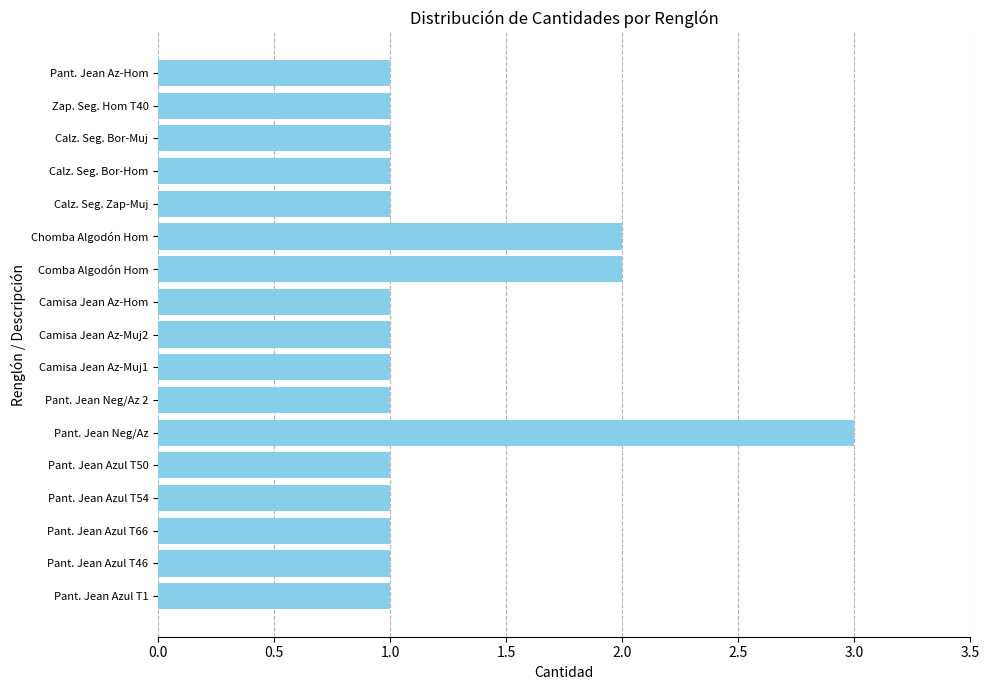

True or false: the data shows 0 at Pant. Jean Azul T1.

False